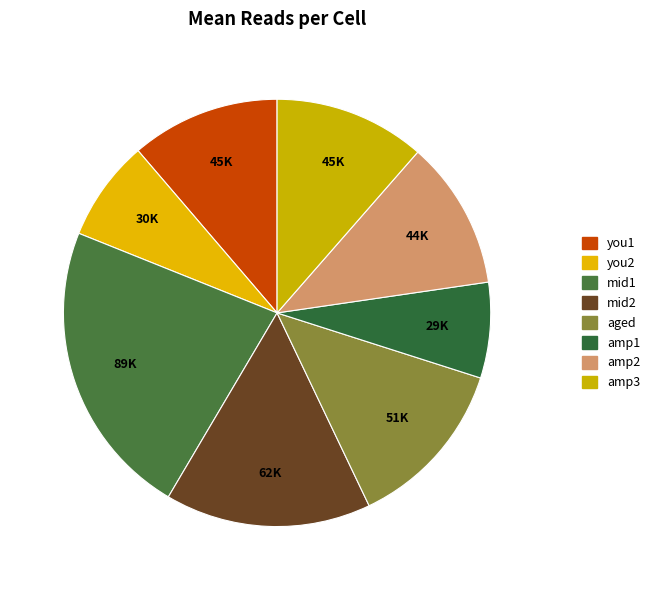

Which category has the smallest portion of the pie?

amp1